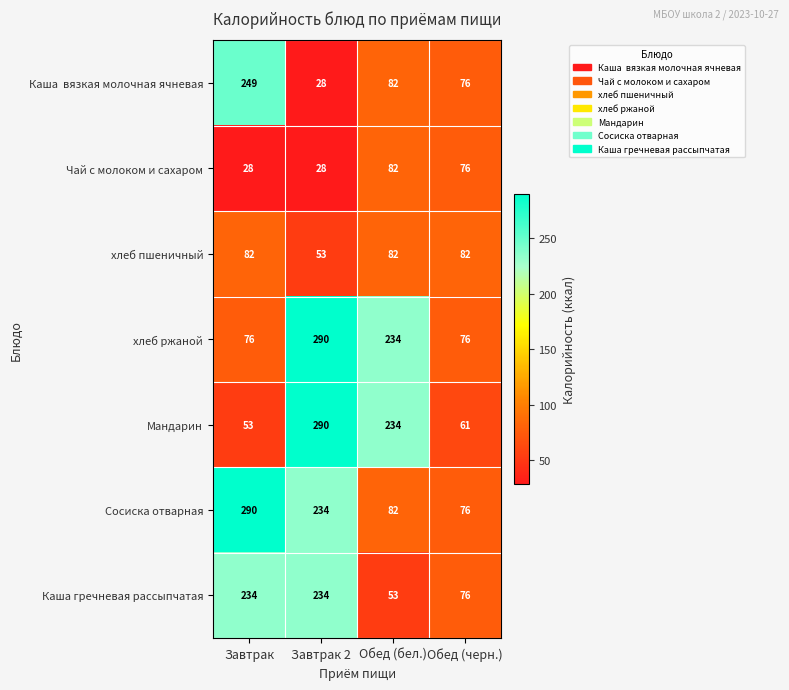

Is it true that Чай с молоком и сахаром equals 15 at Завтрак 2?

False